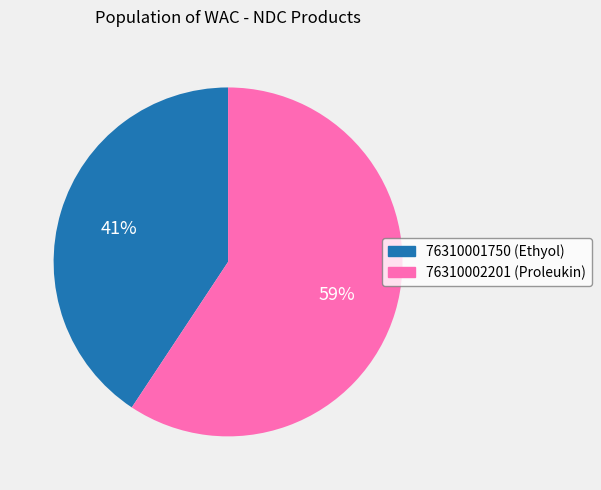

Is the sum of 76310001750 and 76310002201 greater than half?

Yes